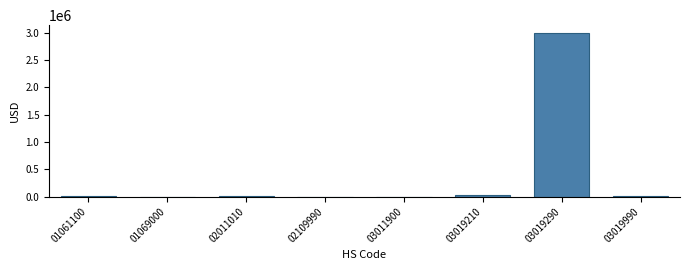

What is the sum of all values?

3030820.3